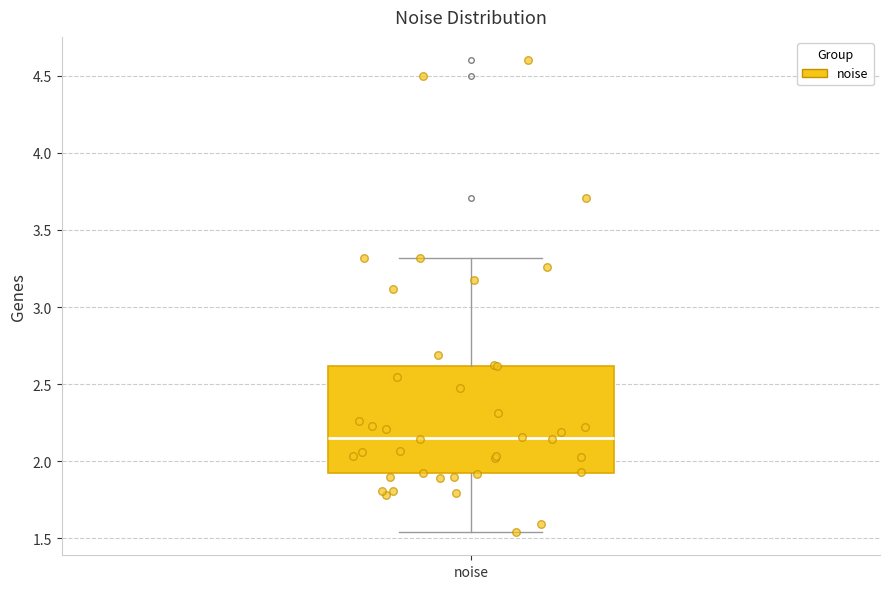

Read this box plot against the y-axis: the position of the median line, the range covered by the box, and the ends of both whiskers. The values are not printed on the chart, so give them approximately, as read against the axis.

median 2.15, box 1.90 to 2.60, whiskers 1.55 to 3.30